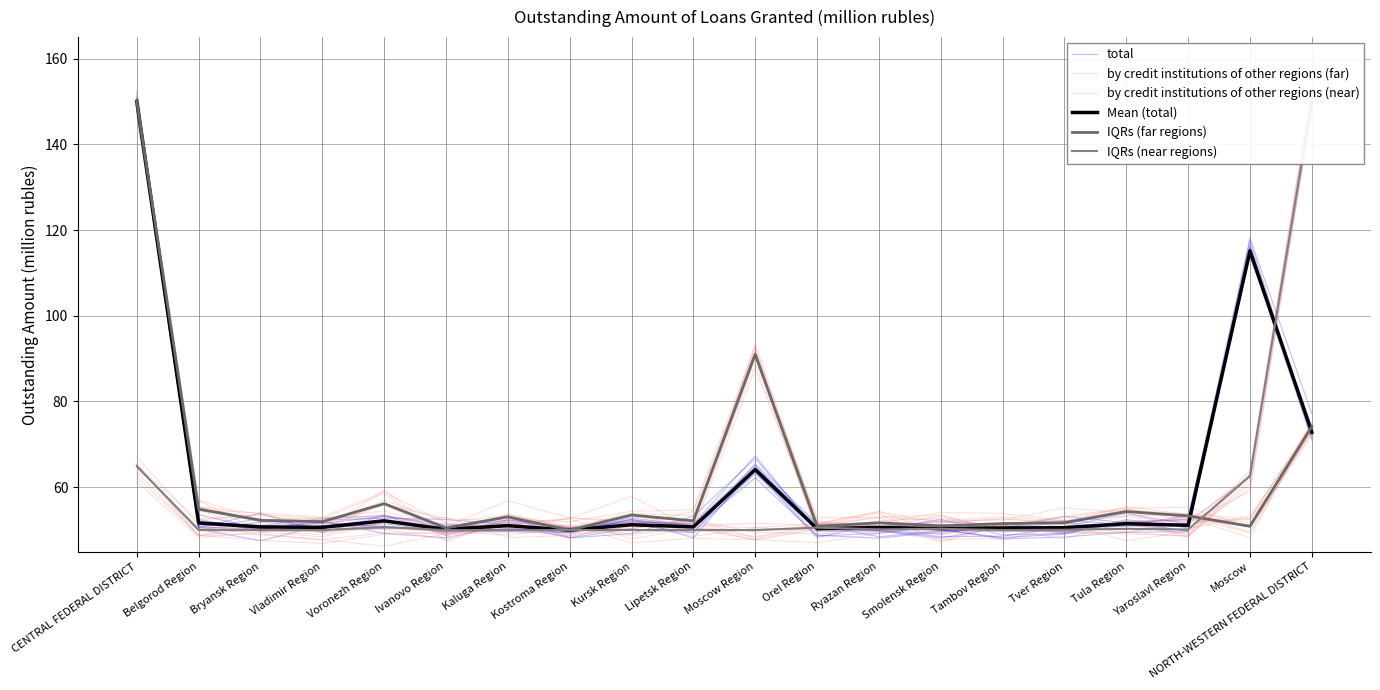

At which category does the chart reach its peak across all series?

NORTH-WESTERN FEDERAL DISTRICT